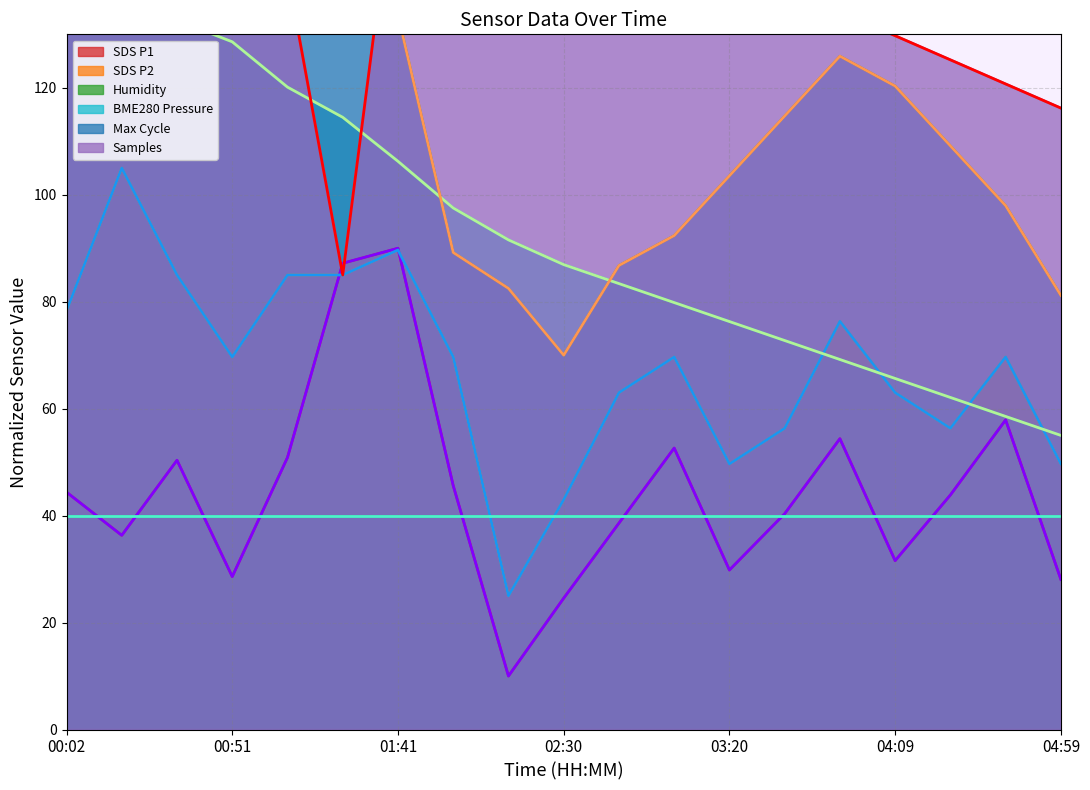

Where does the SDS_P1 series first go above 43?

00:02